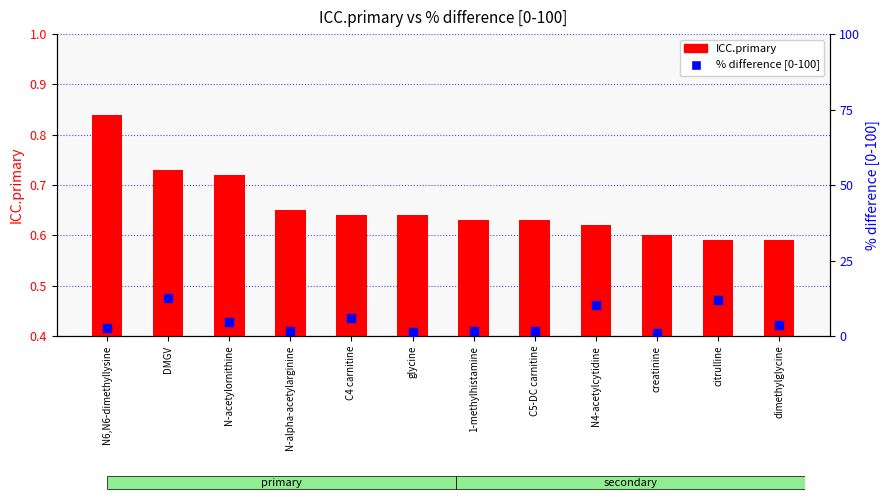

At how many categories does at least one series exceed 3?

6